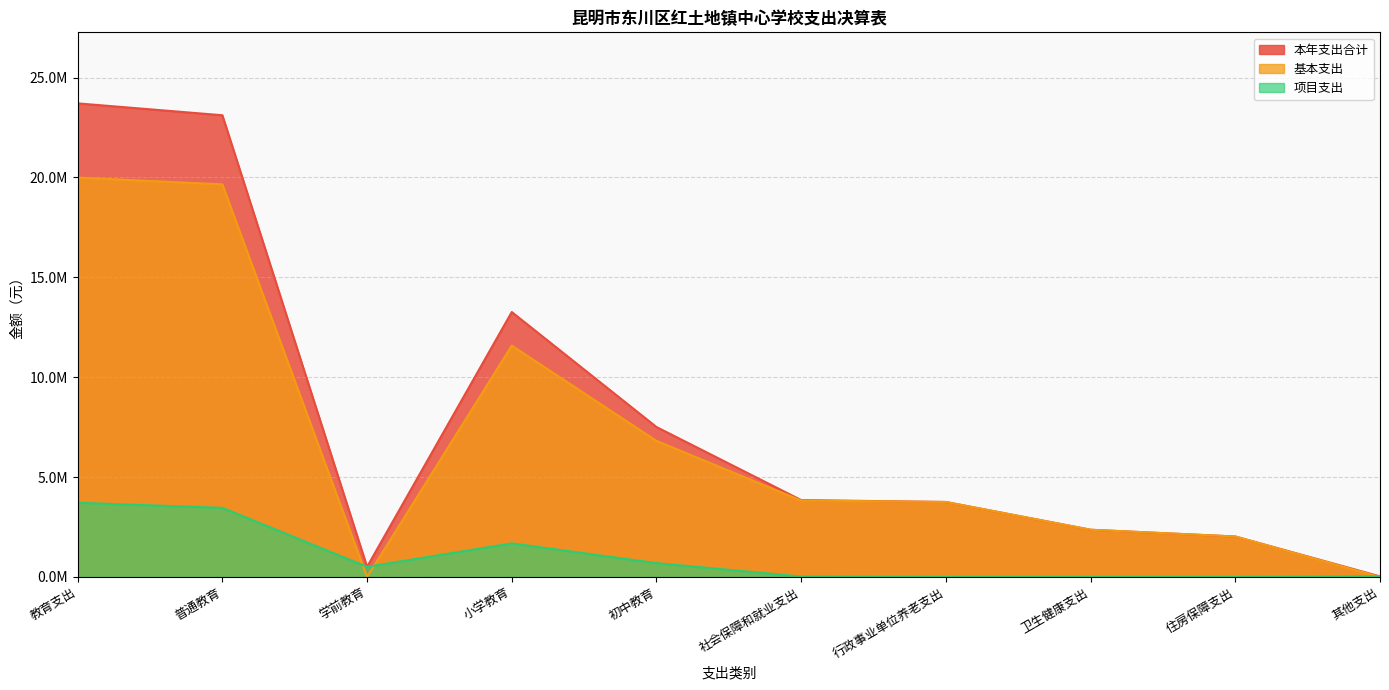

True or false: 本年支出合计 and 项目支出 intersect in this chart.

False